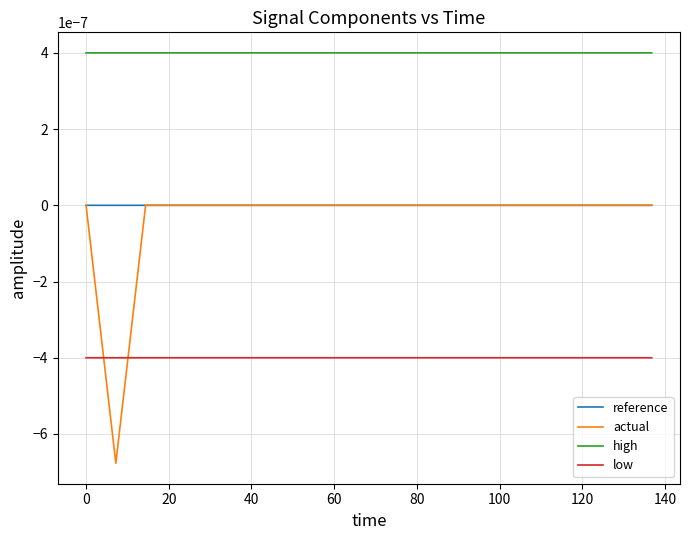

Which series has the largest range (max minus min)?

actual